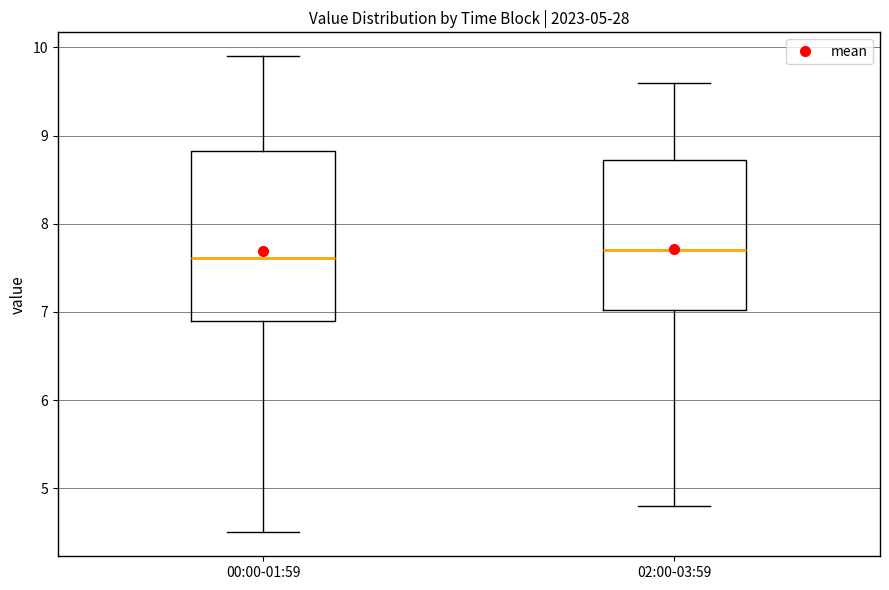

Reading left to right, transcribe this box plot: for each box, give where its median line is, the range the box spans, and where its two whiskers end, as read against the y-axis. The values are not printed on the chart, so give them approximately, as read against the axis.

00:00-01:59: median 7.6, box 6.9 to 8.8, whiskers 4.5 to 9.9
02:00-03:59: median 7.7, box 7.0 to 8.7, whiskers 4.8 to 9.6